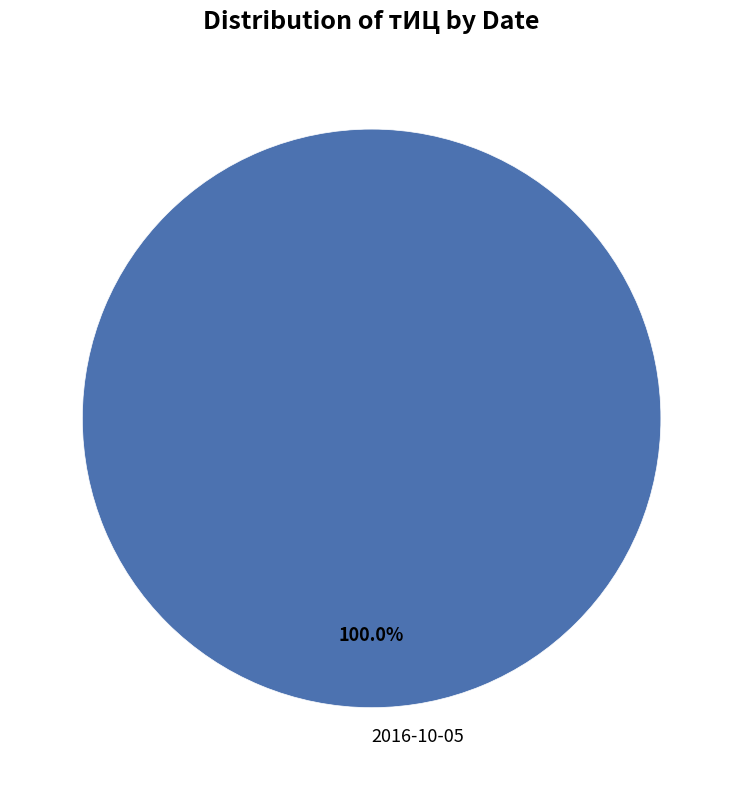

The 2016-10-05 slice represents 100% of the pie. True or false?

True